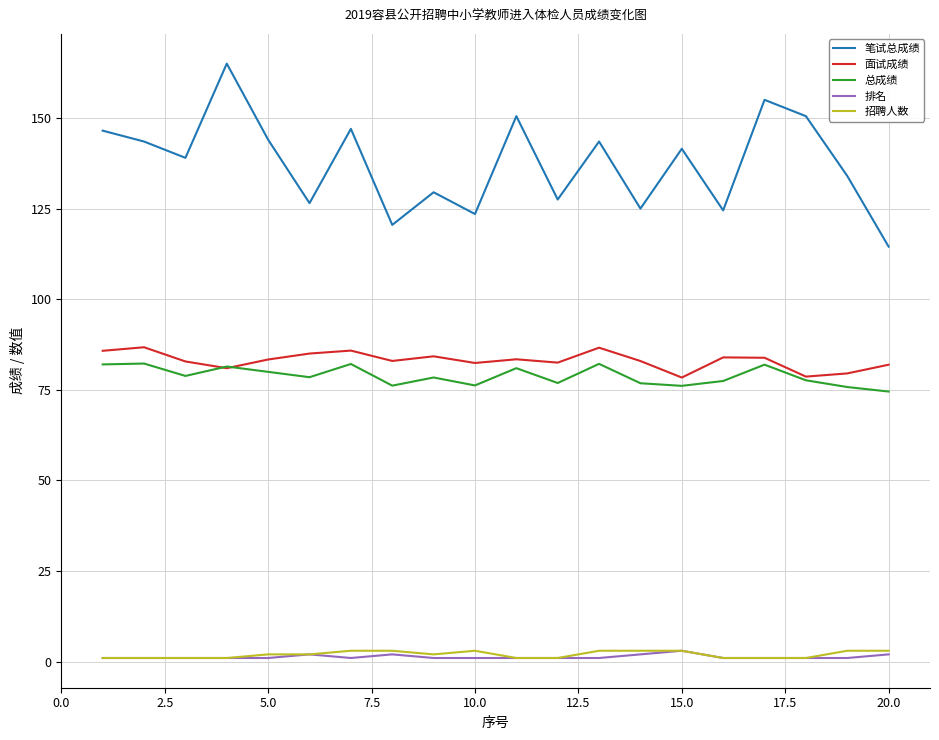

Which series has the largest range (max minus min)?

笔试总成绩